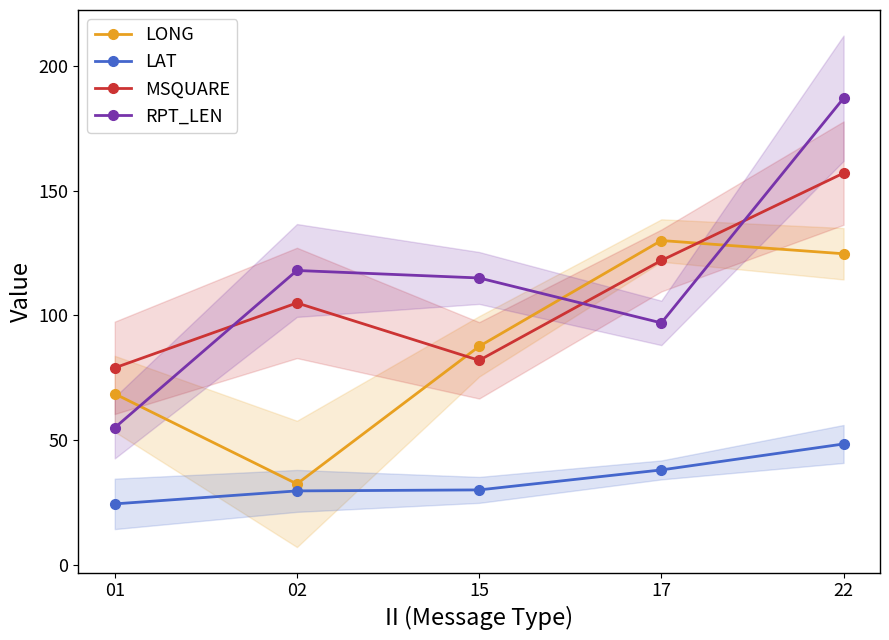

Where is the first local minimum for MSQUARE?

15